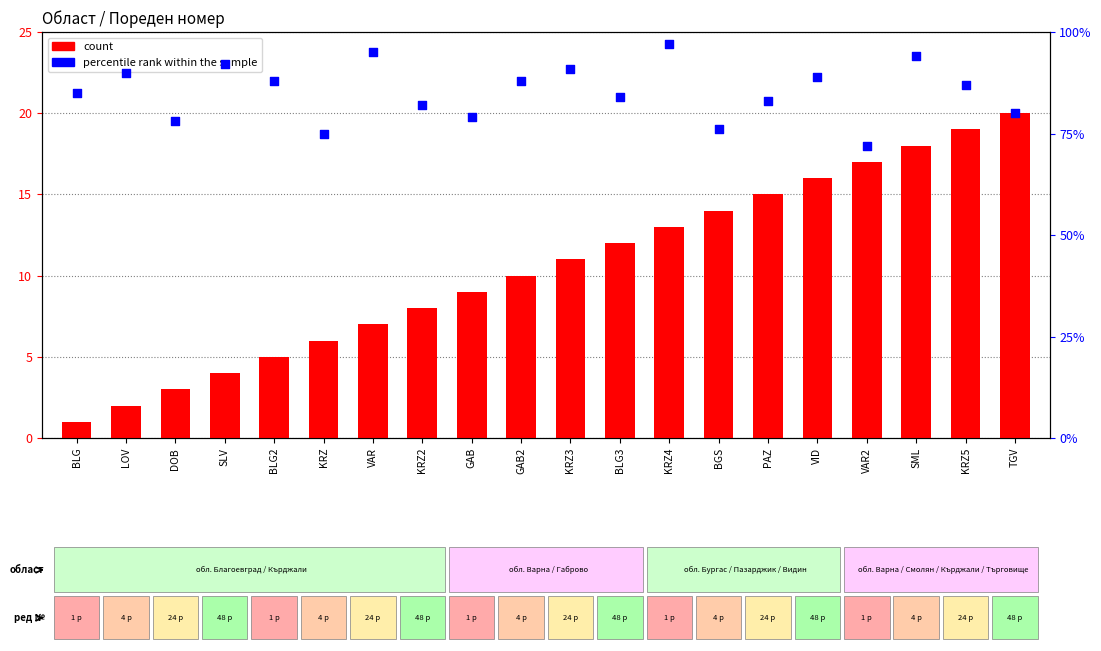

Which series has the widest spread of Y values?

percentile rank within the sample